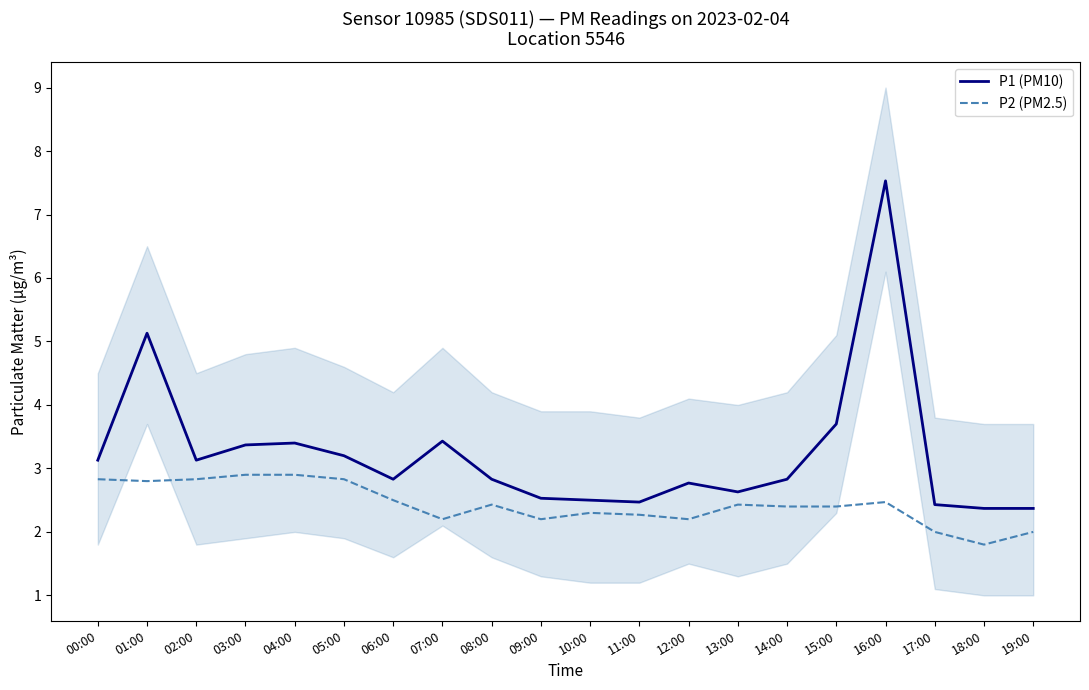

Reading left to right, what are all the values shown in this chart?

P1 (PM10): 3.1	5.1	3.1	3.4	3.4	3.2	2.8	3.4	2.8	2.5	2.5	2.5	2.8	2.6	2.8	3.7	7.5	2.4	2.4	2.4
P2 (PM2.5): 2.8	2.8	2.8	2.9	2.9	2.8	2.5	2.2	2.4	2.2	2.3	2.3	2.2	2.4	2.4	2.4	2.5	2.0	1.8	2.0